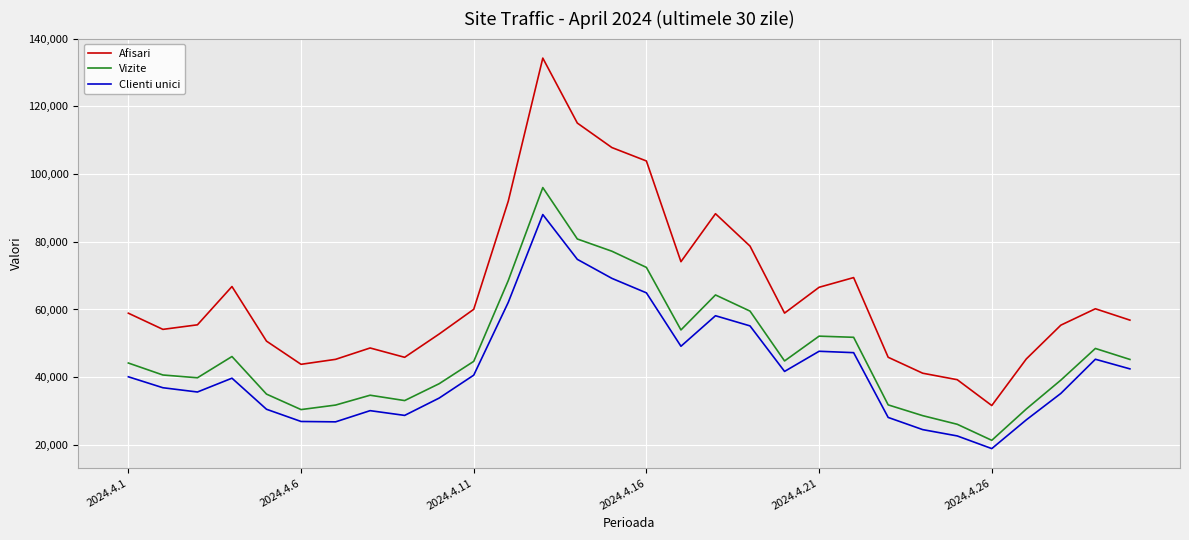

True or false: Afisari and Clienti unici intersect in this chart.

False